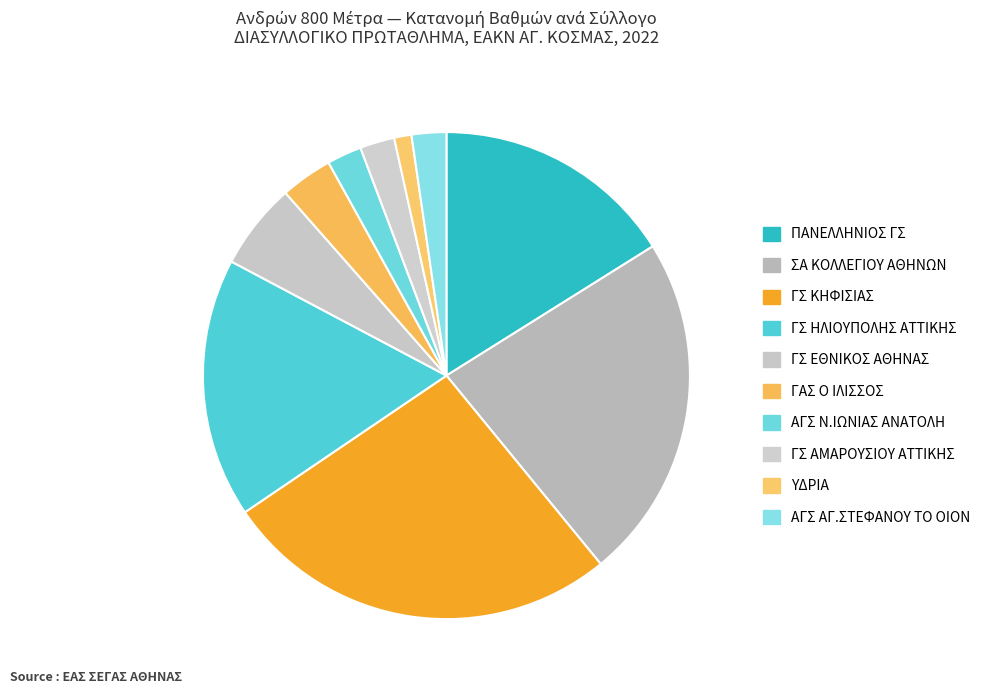

Does any single category account for the majority?

No